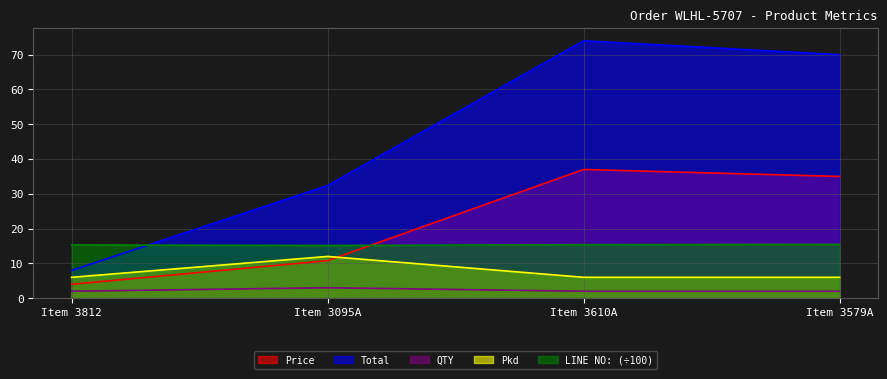

What is the sum of all Total values?

184.3